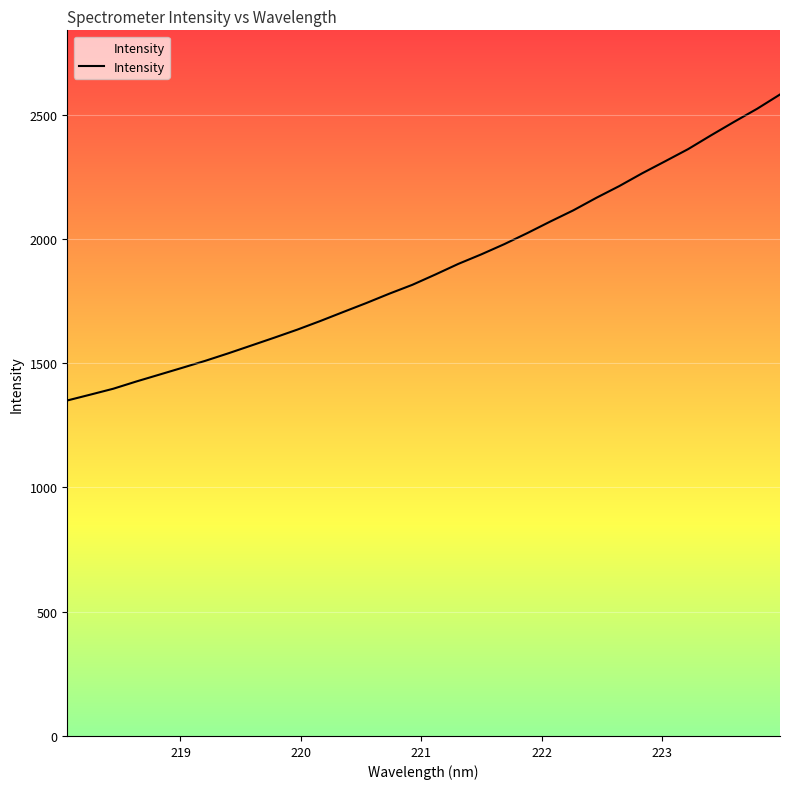

What is the minimum value shown in the chart?

1349.9